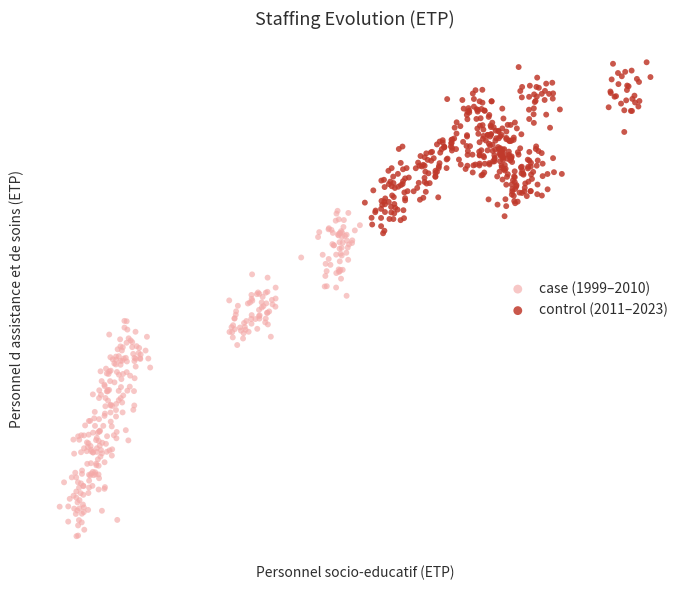

Which series has the widest spread of Y values?

case (1999–2010)